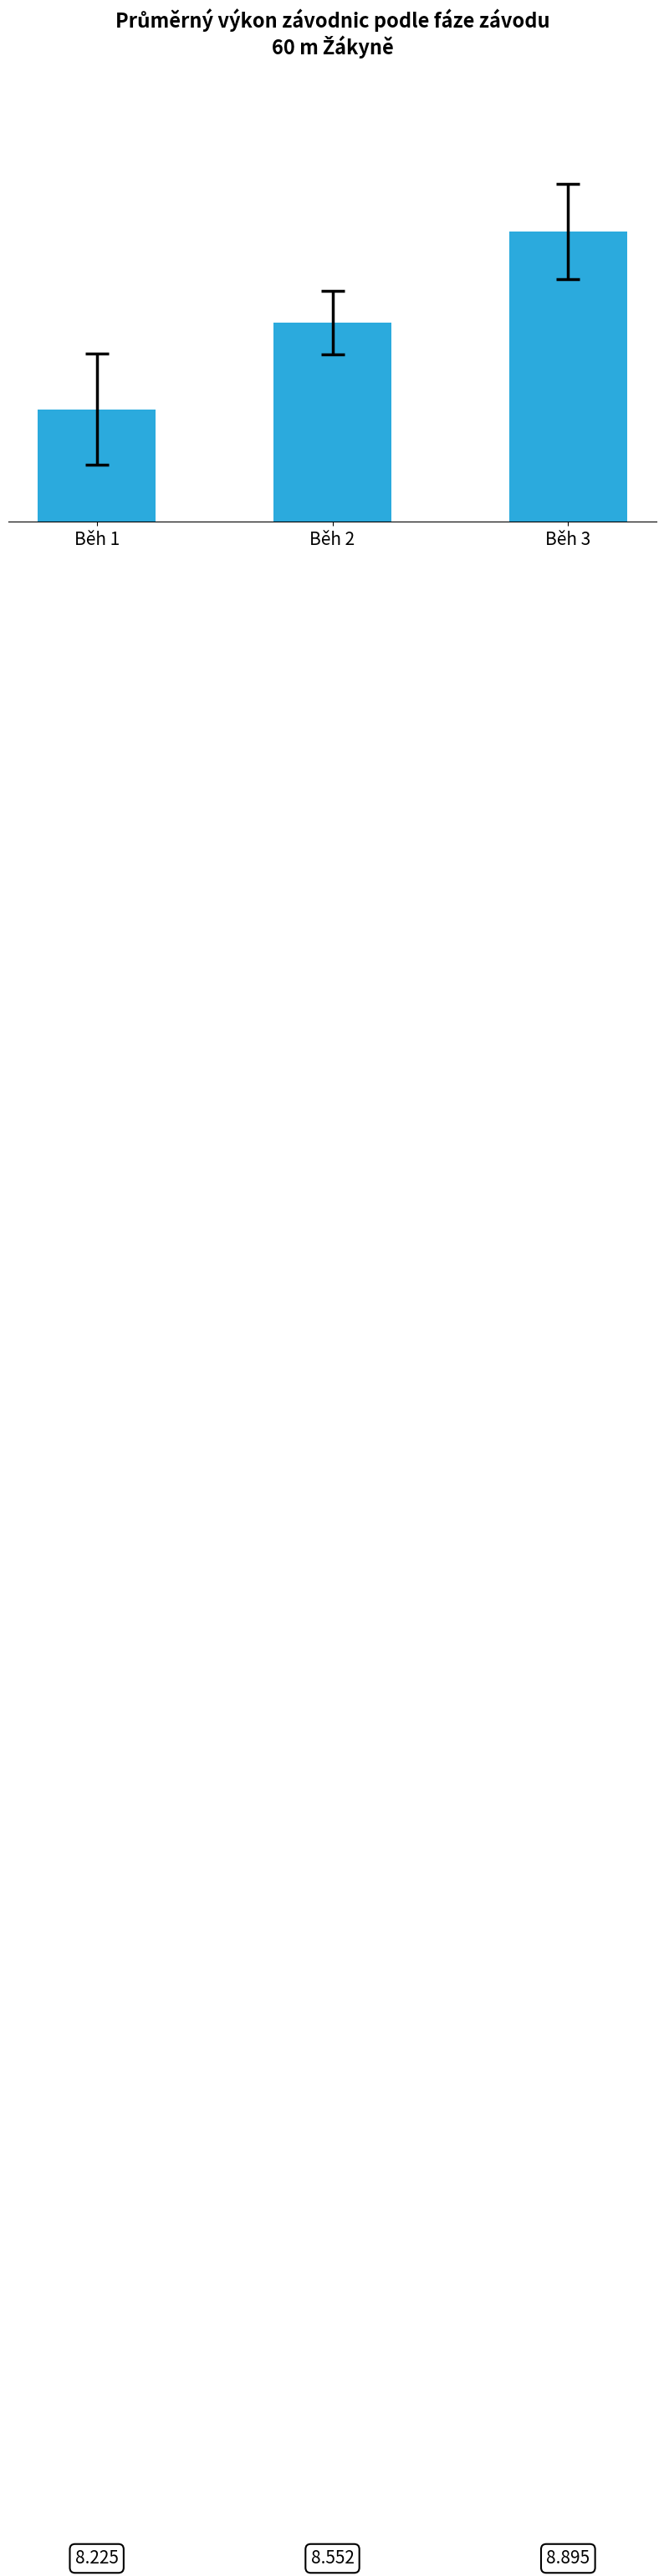

Does the chart contain stacked bars?

No